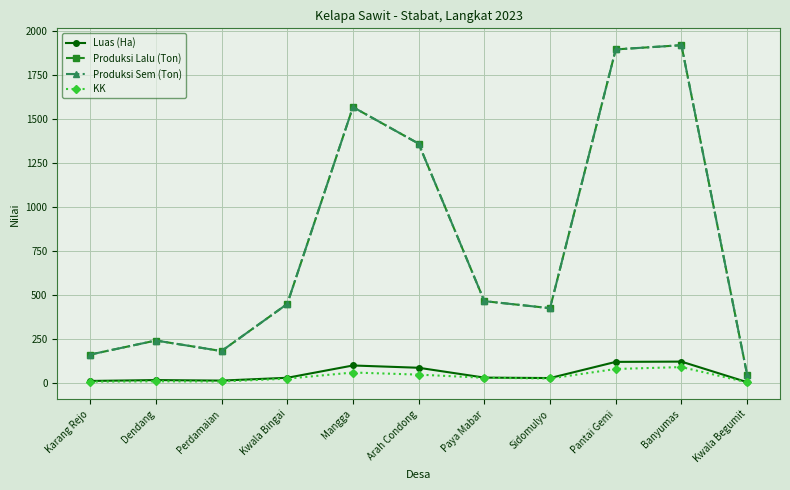

At which label is Luas (Ha) closest to 61?

Arah Condong